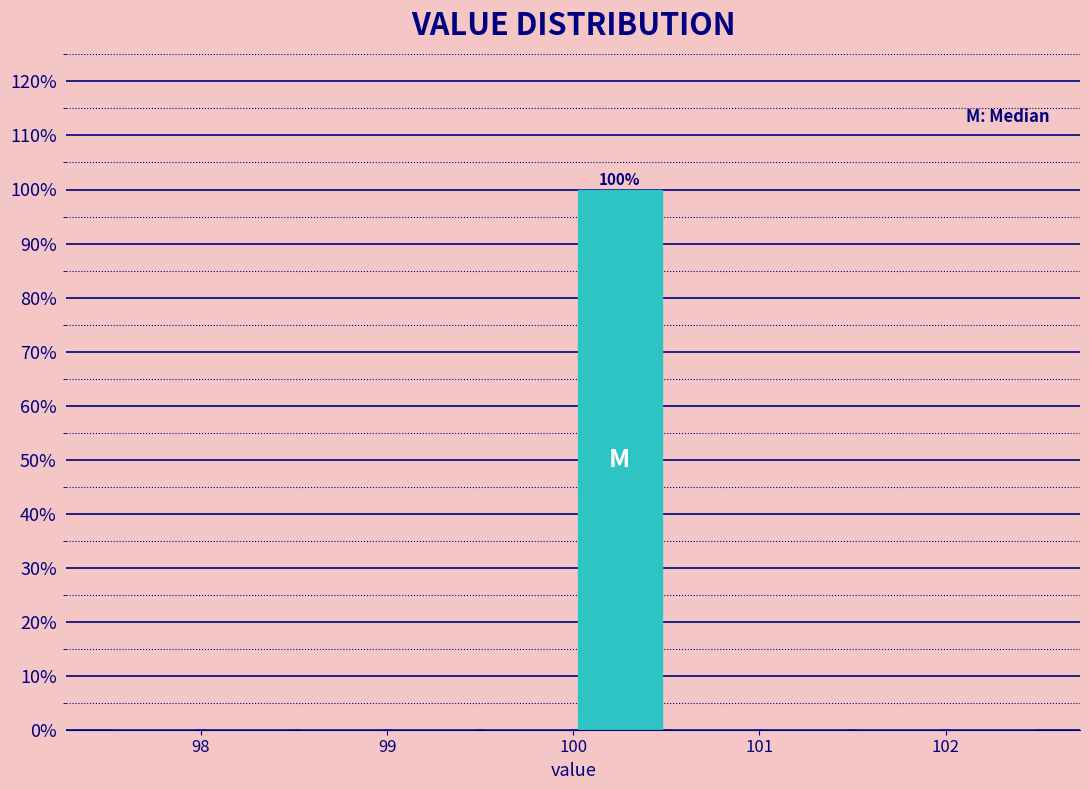

Which range on the x-axis has the tallest bar?

100.0 to 100.5